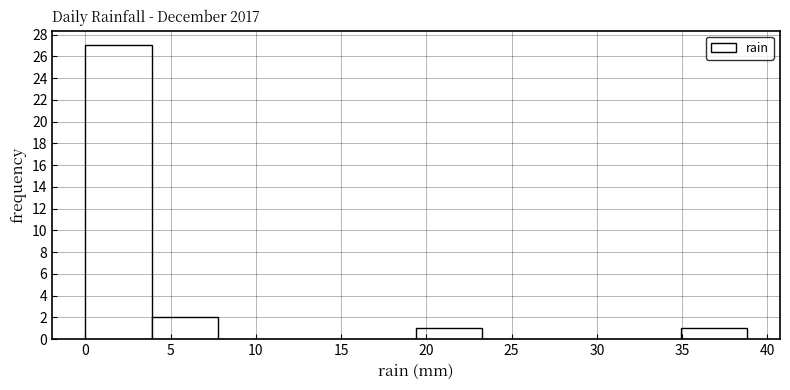

Reading left to right, list every bar in this chart as the range it spans on the x-axis followed by its height. Neither the bar edges nor the heights are printed on the chart, so give them approximately, as read against the axes.

0.0 to 4.0: 27
4.0 to 8.0: 2
8.0 to 11.5: 0
11.5 to 15.5: 0
15.5 to 19.5: 0
19.5 to 23.5: 1
23.5 to 27.0: 0
27.0 to 31.0: 0
31.0 to 35.0: 0
35.0 to 39.0: 1